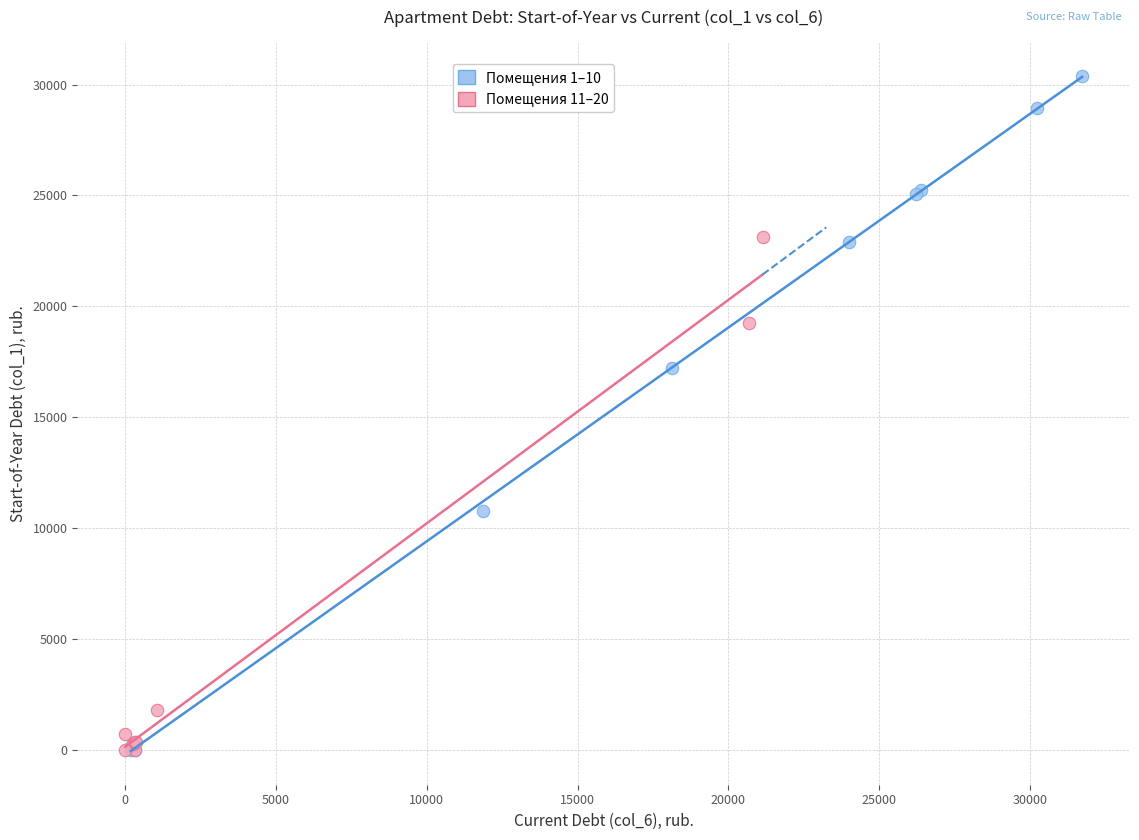

Which series has the largest Y range (max minus min)?

Помещения 1–10